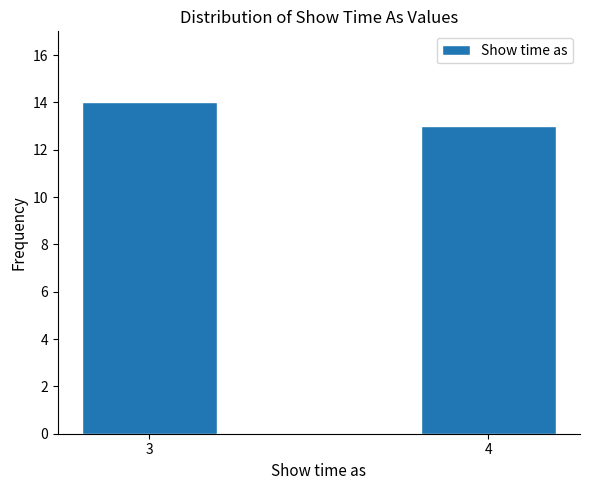

Reading left to right, what are all the values shown in this chart?

3=14	4=13